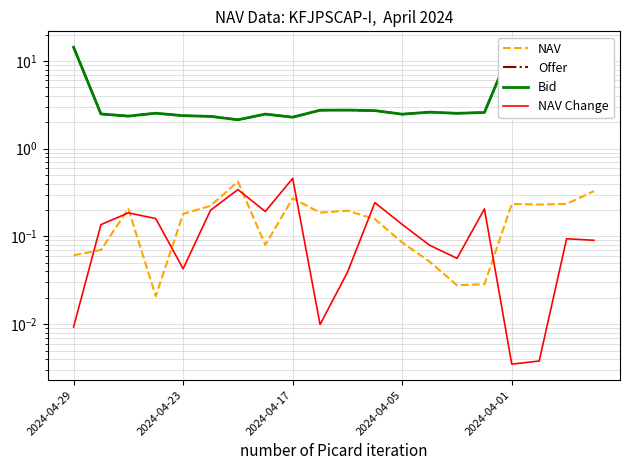

How many lines are shown in the chart?

4